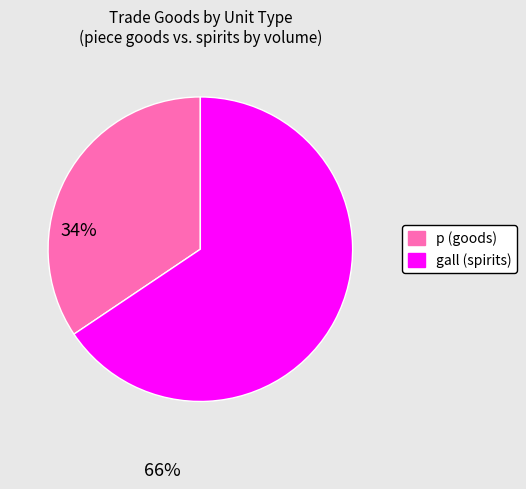

Is there any slice that represents more than half of the pie?

Yes